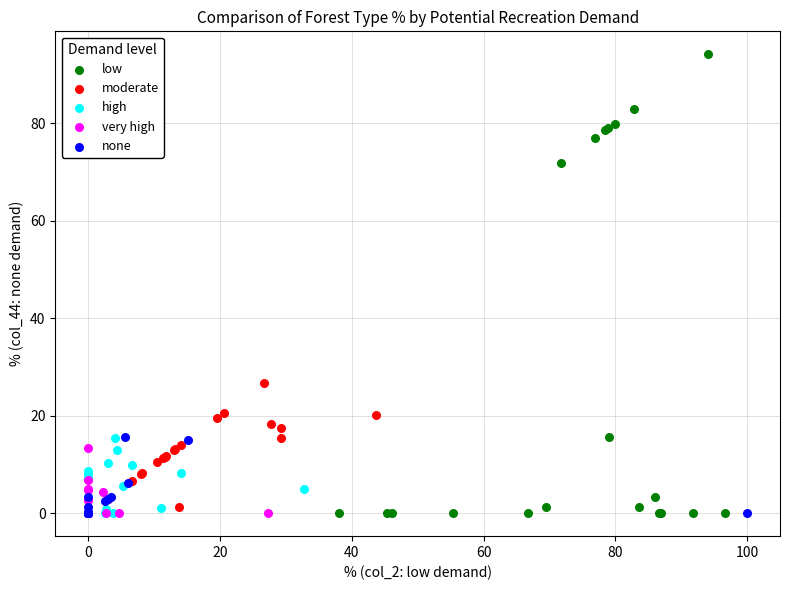

Which series contains the highest Y value?

low